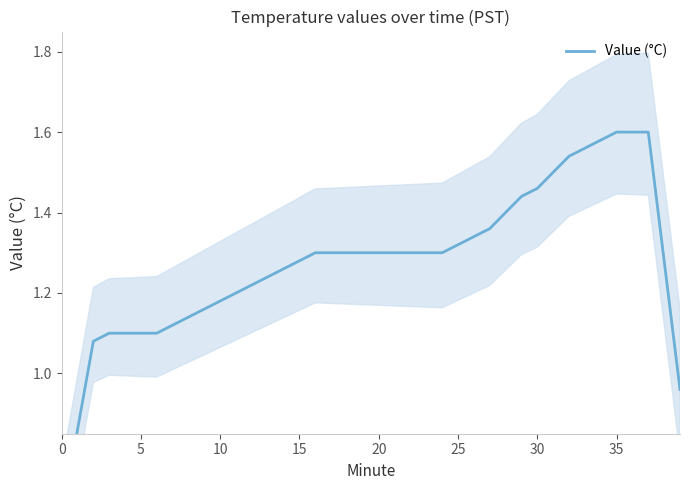

What is the sum of all values?

51.0